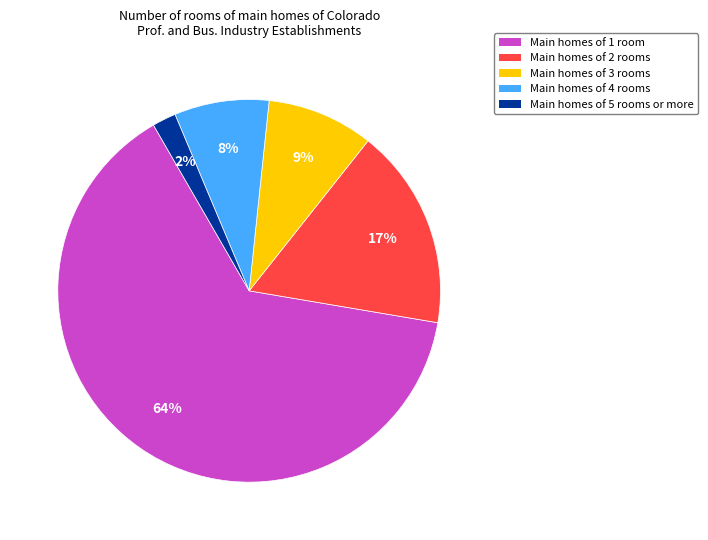

What is the largest slice in the pie chart?

Main homes of 1 room